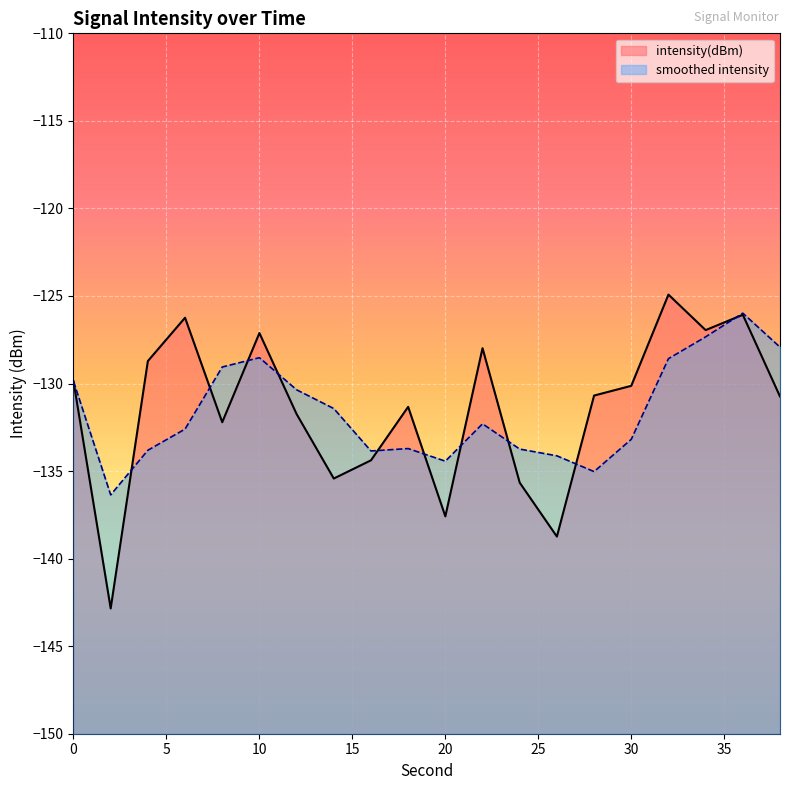

What is the sum of all values?

-2629.4